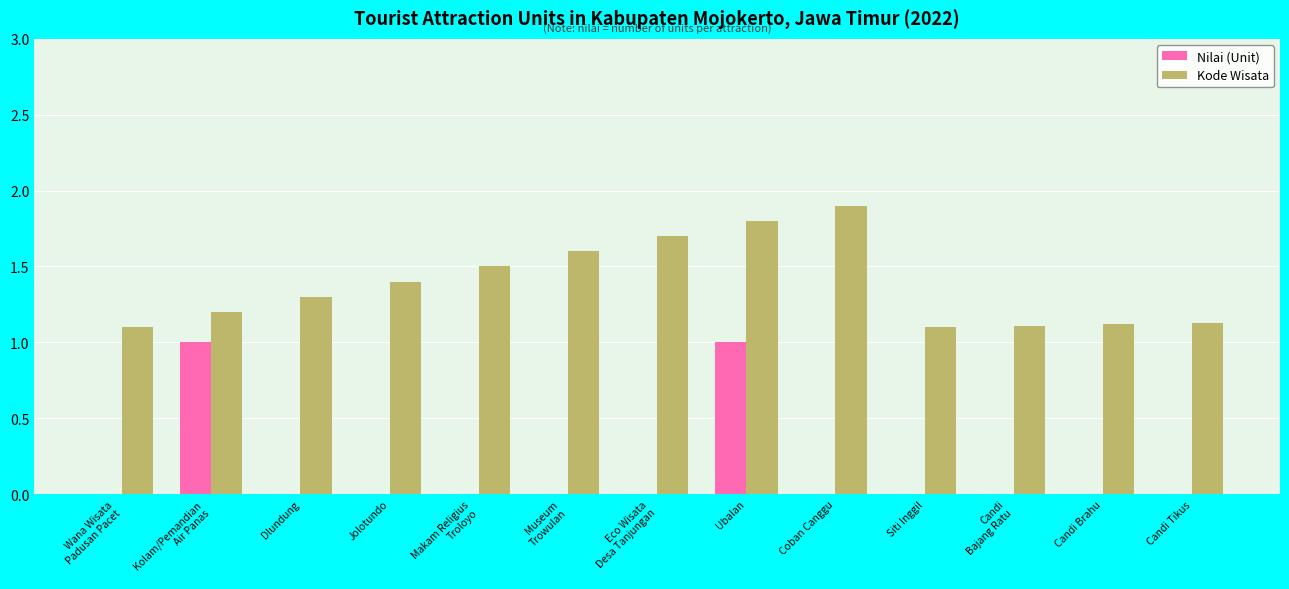

At which category is the sum across all series the highest?

Ubalan